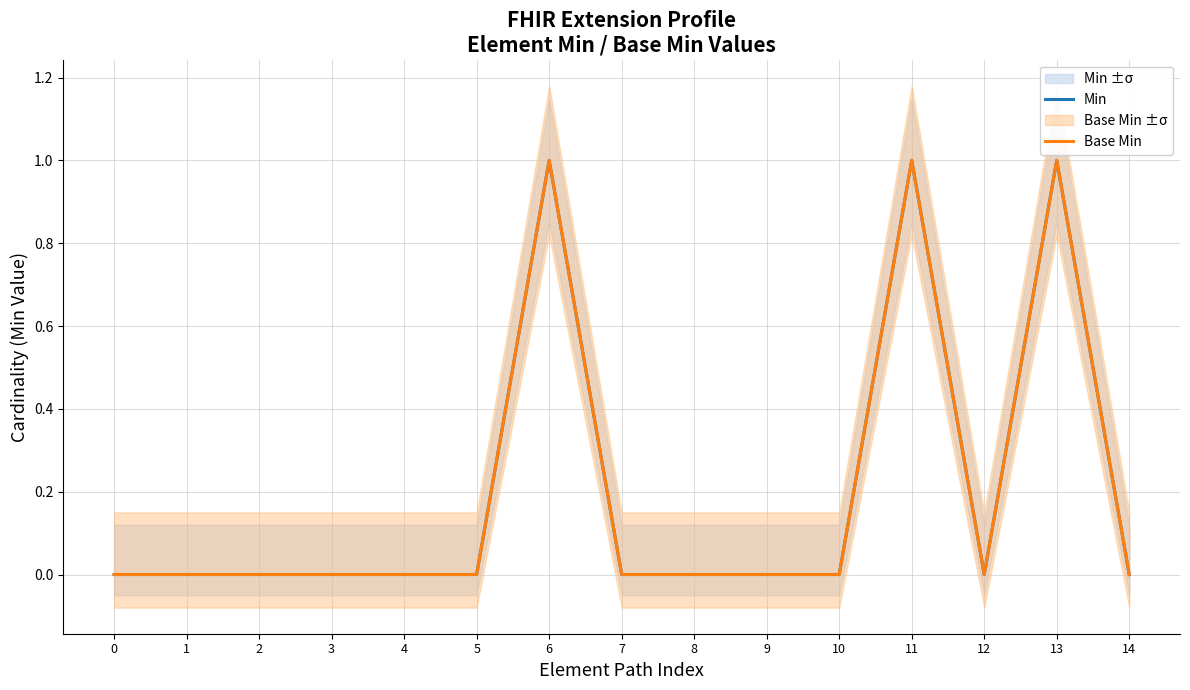

Does the chart display data point markers on the line(s)?

No